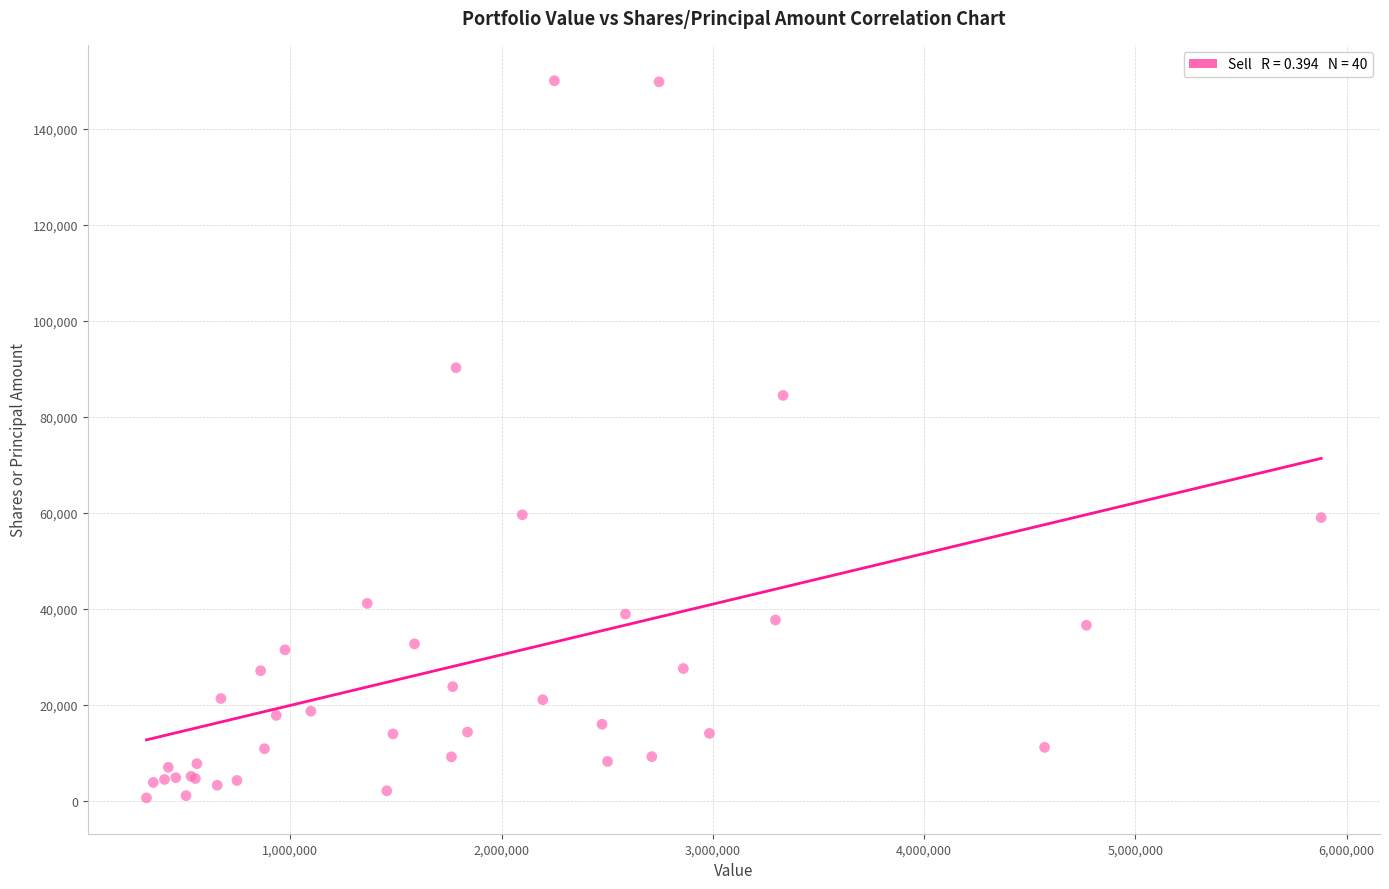

What Y value in the scatter plot is closest to 75321?

84452